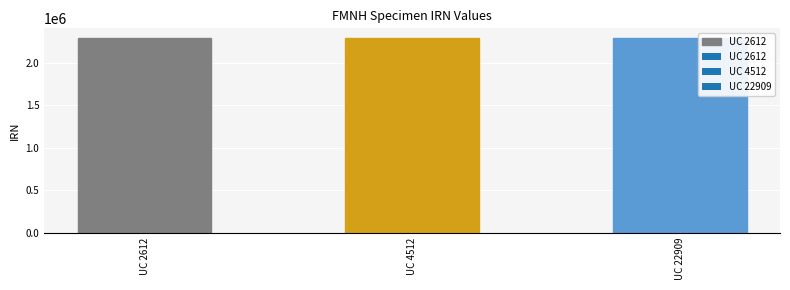

Between UC 4512 and UC 22909, which is larger?

UC 4512